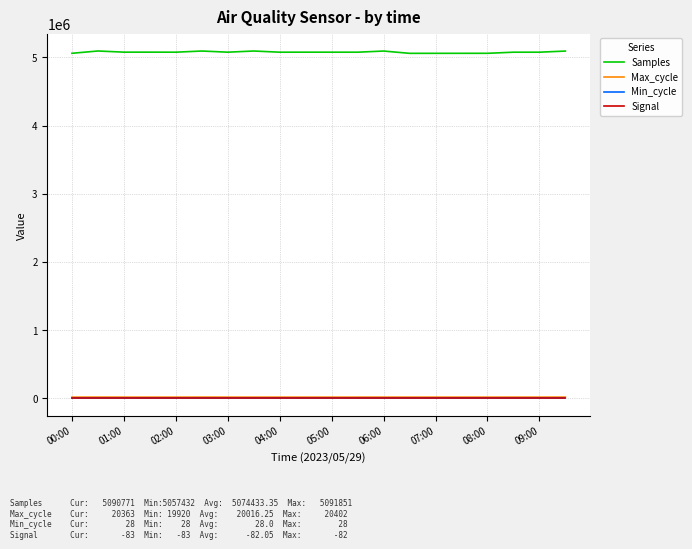

True or false: Samples and Max_cycle intersect in this chart.

False